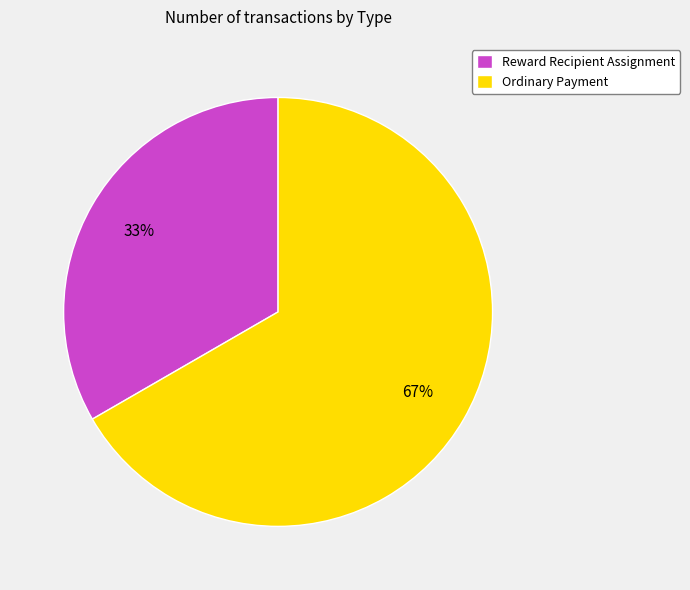

What is the largest slice in the pie chart?

Ordinary Payment